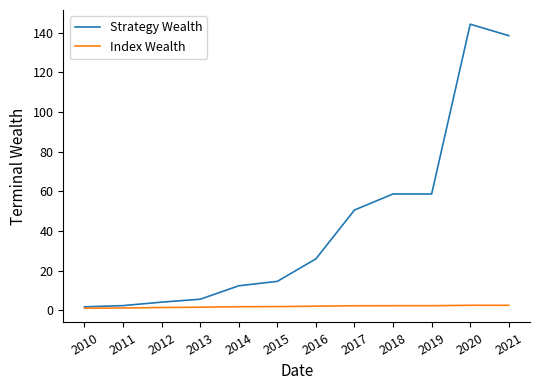

Is this an area chart (filled region under the line)?

No